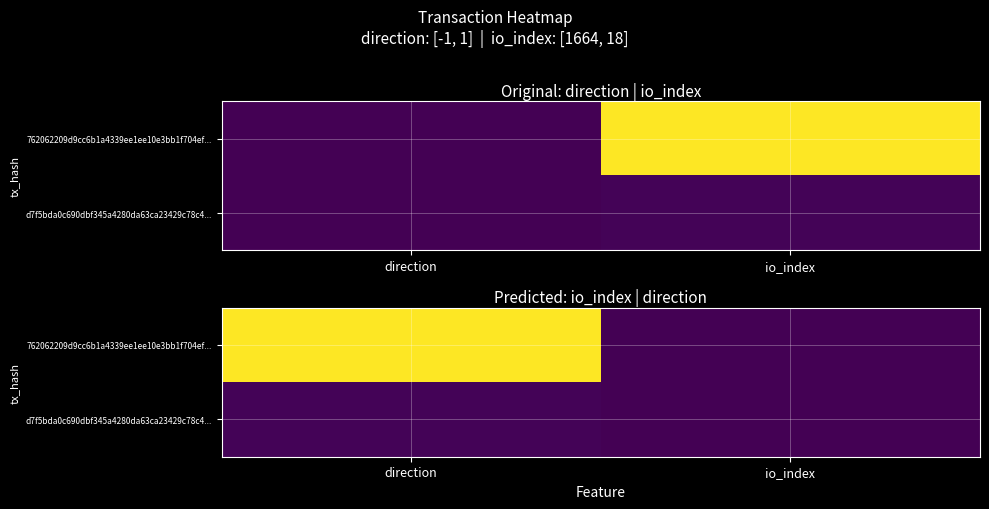

The 762062209d9cc6b1a4339ee1ee10e3bb1f704ef... series shows 0.4 at direction. True or false?

False